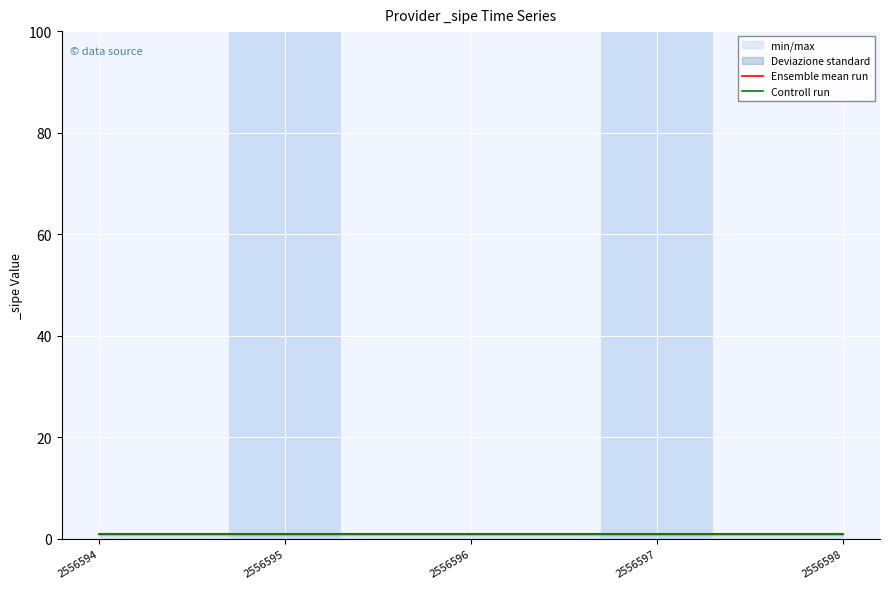

List the series in order of their peak value, highest first.

Ensemble mean run, Controll run